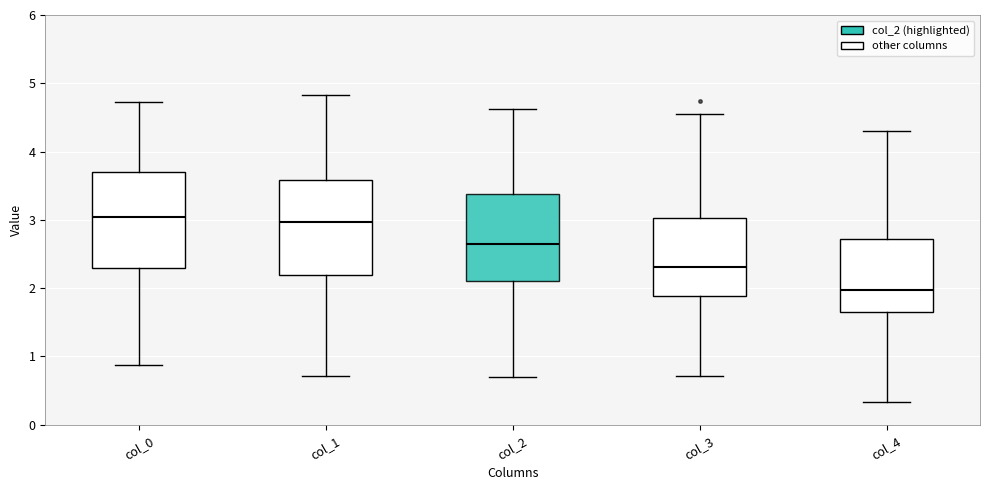

Where does the upper whisker of the box for col_2 end on the y-axis? The values are not printed on the chart, so give them approximately, as read against the axis.

4.6